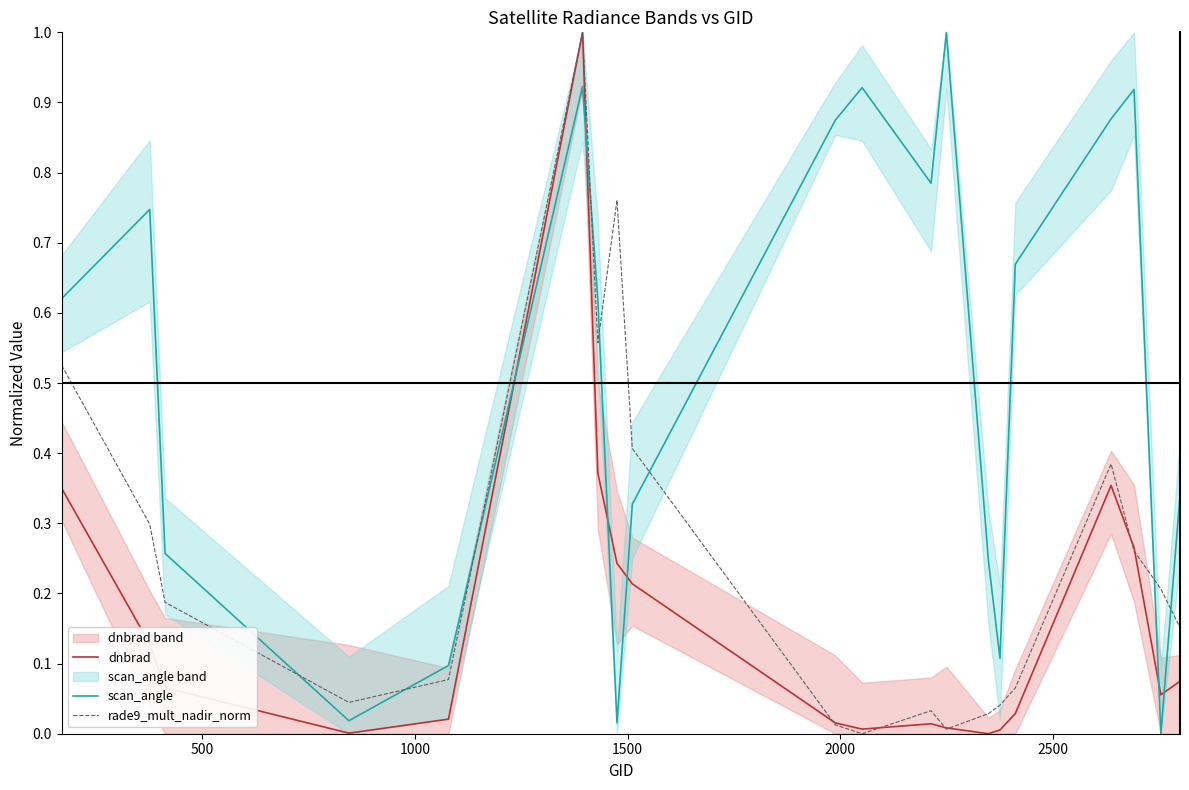

Reading left to right, list all the values displayed in this chart.

dnbrad: 0.3	0.1	0.1	0.0	0.0	1.0	0.4	0.2	0.2	0.0	0.0	0.0	0.0	0.0	0.0	0.0	0.4	0.3	0.1	0.1
scan_angle: 0.6	0.7	0.3	0.0	0.1	0.9	0.6	0.0	0.3	0.9	0.9	0.8	1.0	0.2	0.1	0.7	0.9	0.9	0.0	0.3
rade9_mult_nadir_norm: 0.5	0.3	0.2	0.0	0.1	1.0	0.6	0.8	0.4	0.0	0.0	0.0	0.0	0.0	0.0	0.1	0.4	0.3	0.2	0.2